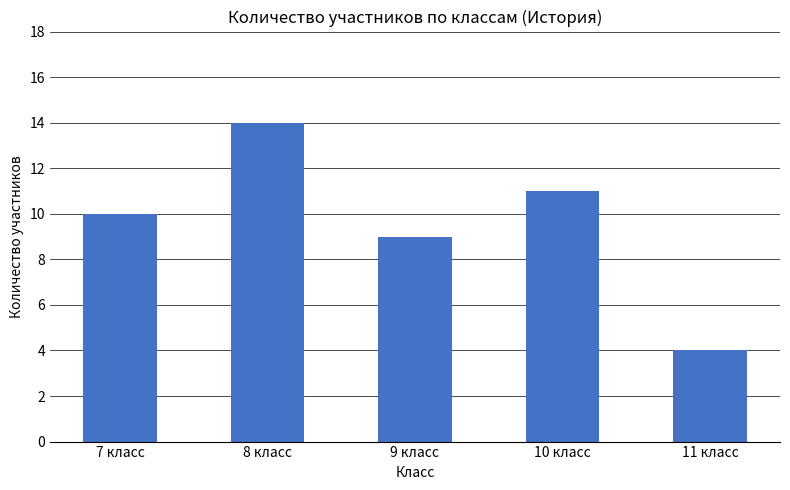

Which category has the lowest value across all series?

11 класс